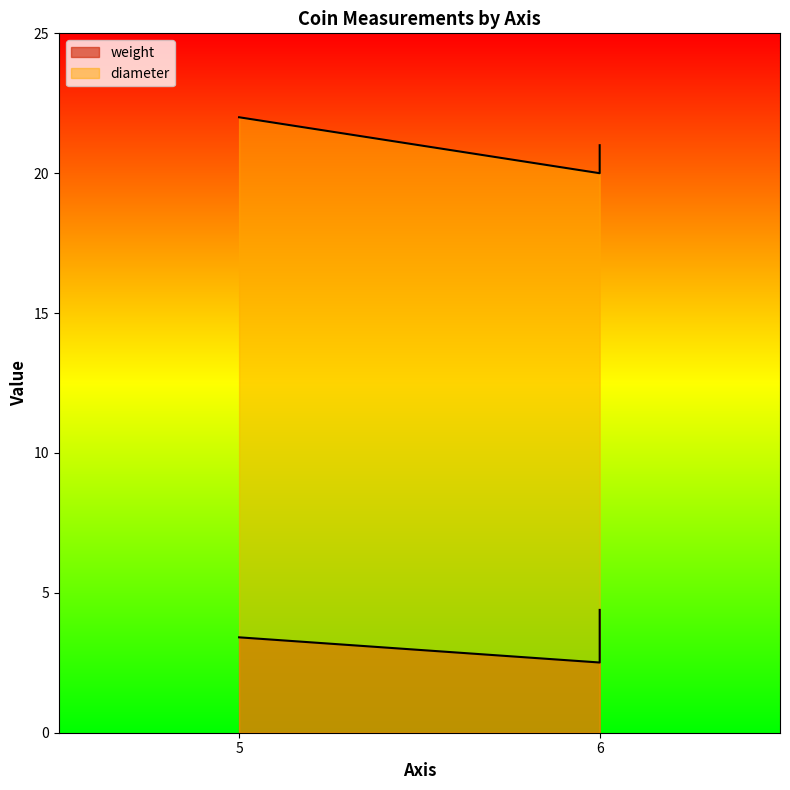

At how many categories does at least one series exceed 7?

3